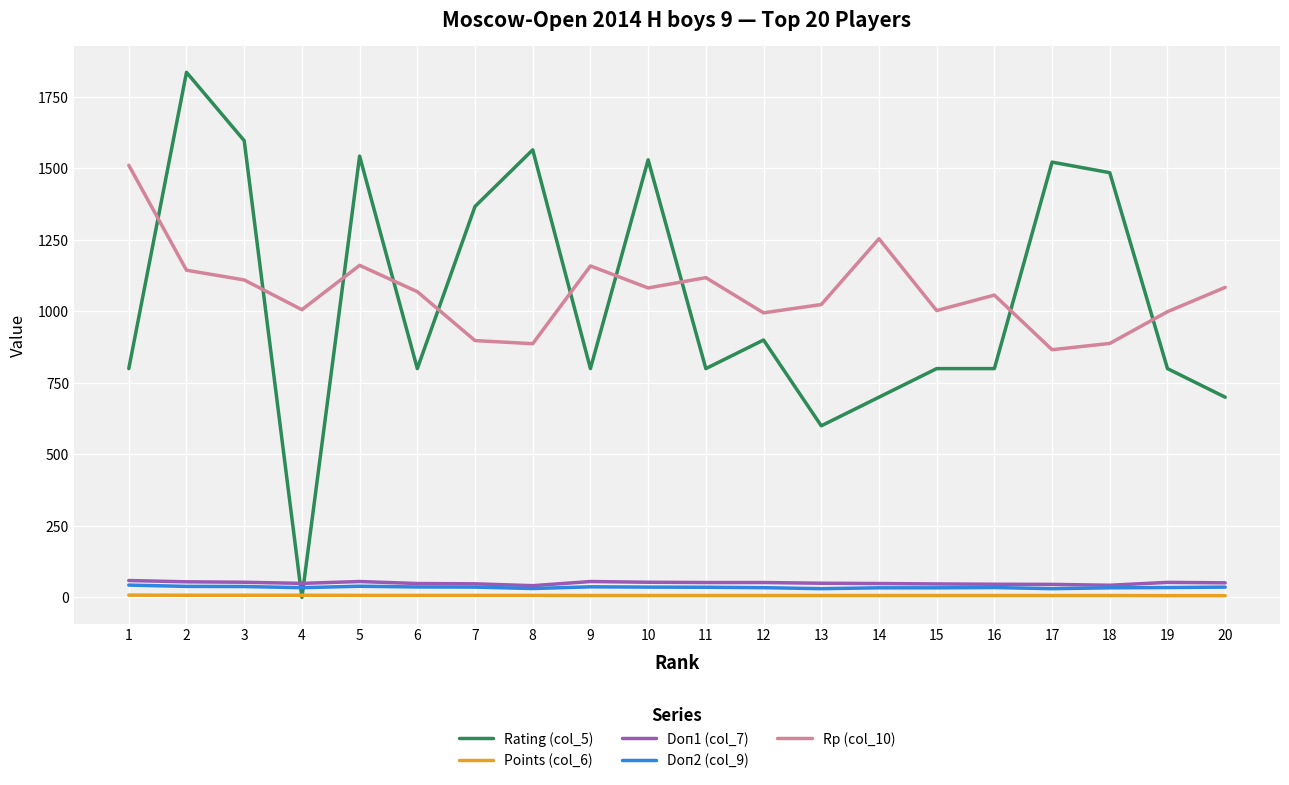

Which series has the largest range (max minus min)?

Rating (col_5)